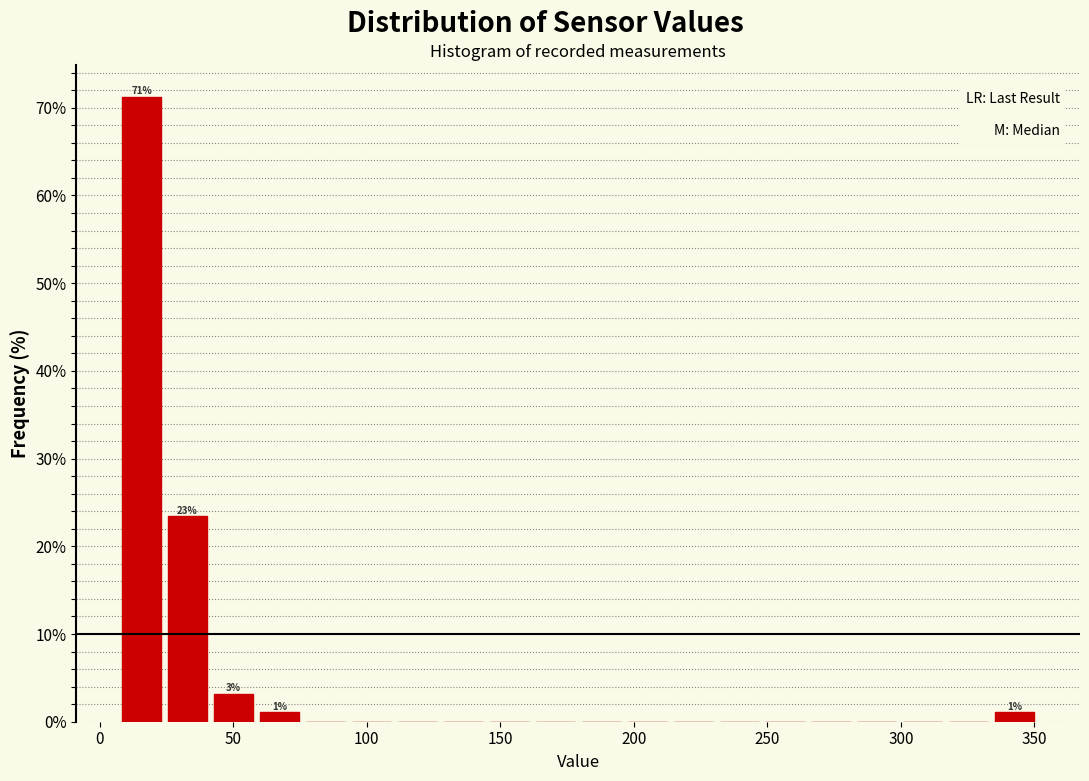

Around what value on the x-axis is the tallest bar? Give the approximate position of its centre, as read against the axis.

15